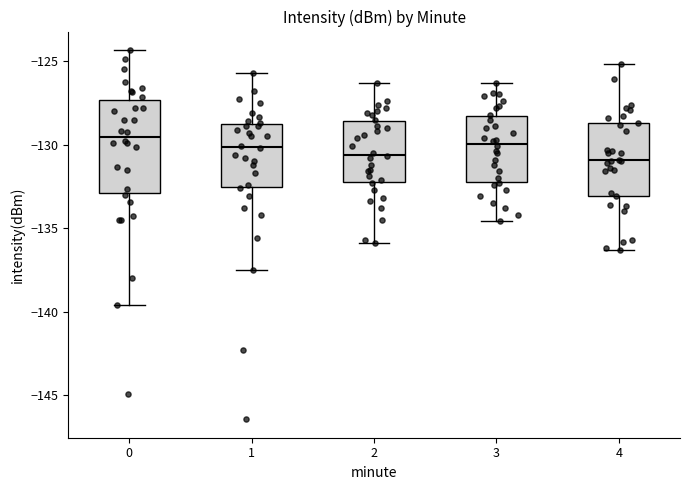

Where does the lower whisker of the box at x = 4 end on the y-axis? The values are not printed on the chart, so give them approximately, as read against the axis.

-136.5